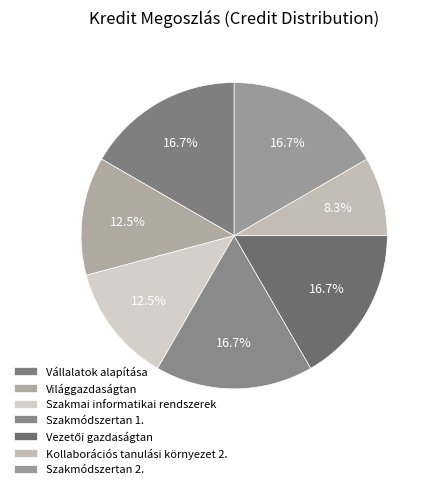

How much of the chart is everything except Vállalatok alapítása?

83.3%